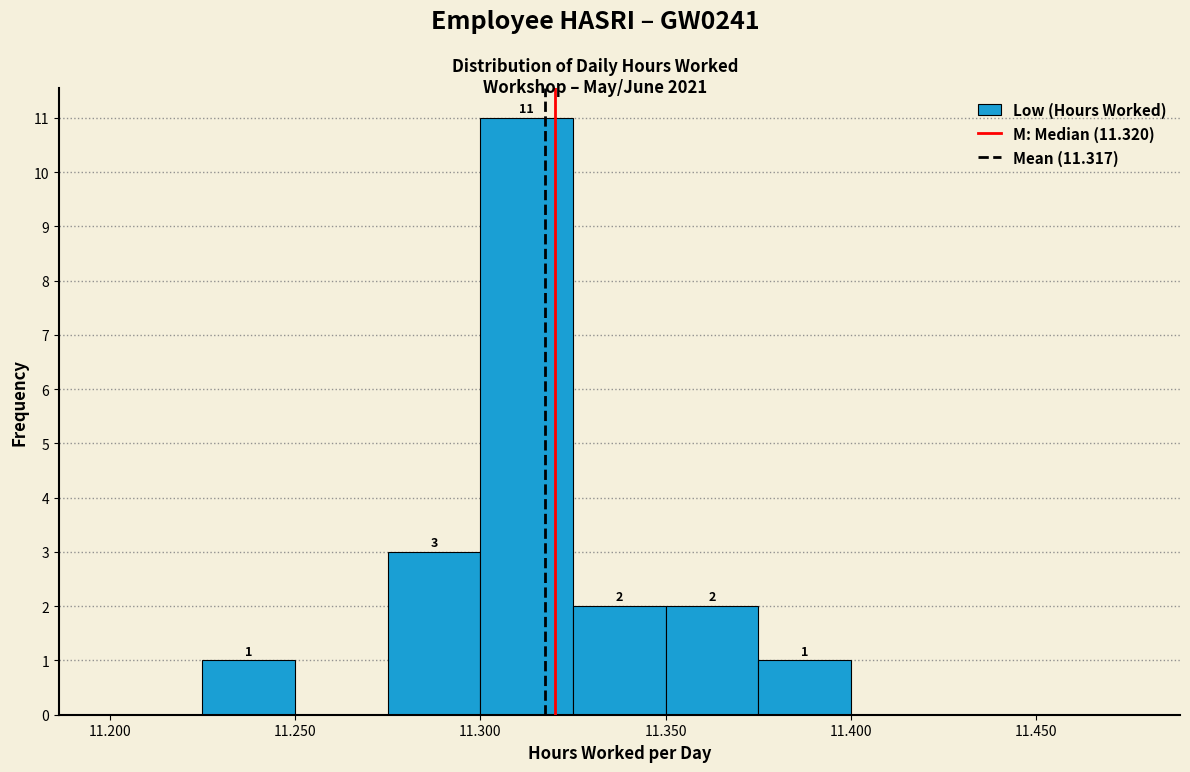

Which range on the x-axis has the tallest bar?

11.300 to 11.325